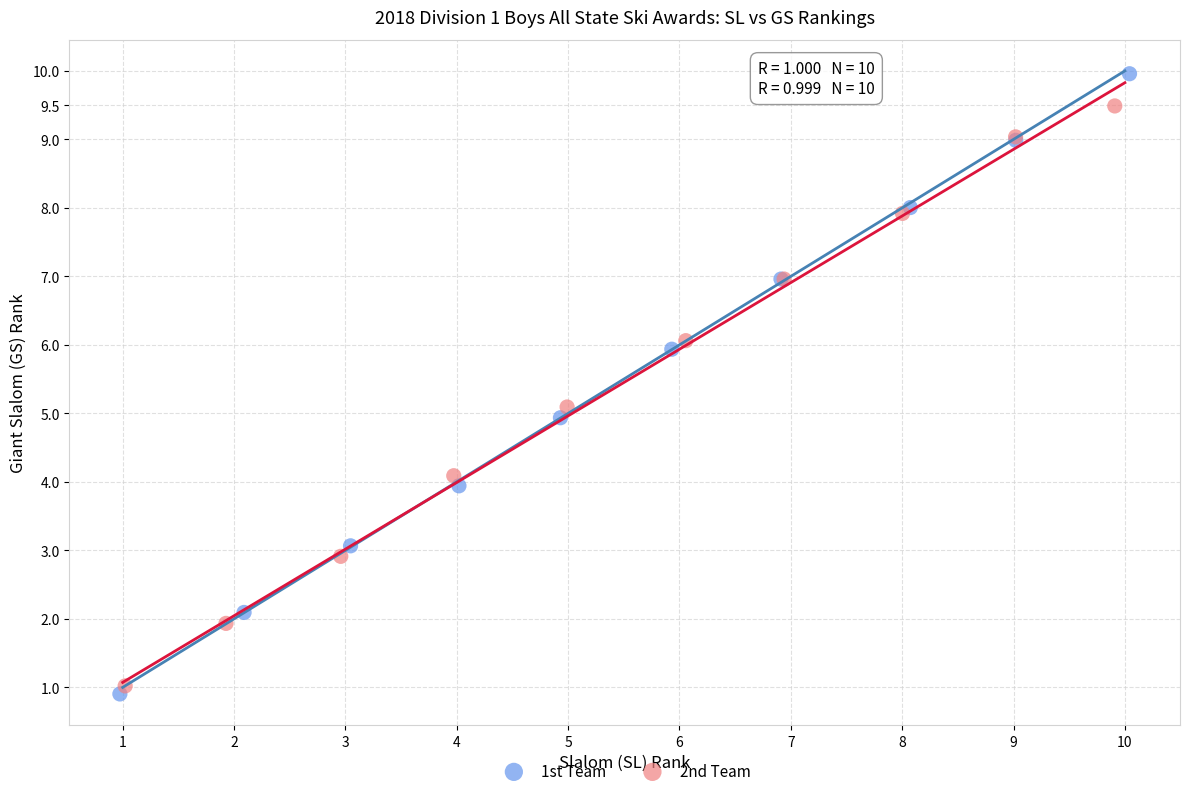

Which series reaches the maximum Y coordinate?

1st Team